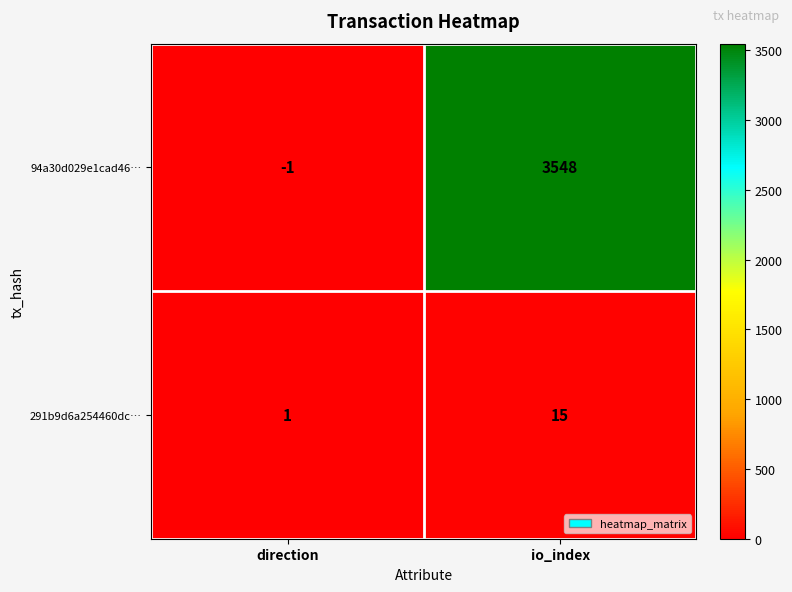

Is it true that 291b9d6a254460dc… equals 6 at io_index?

False